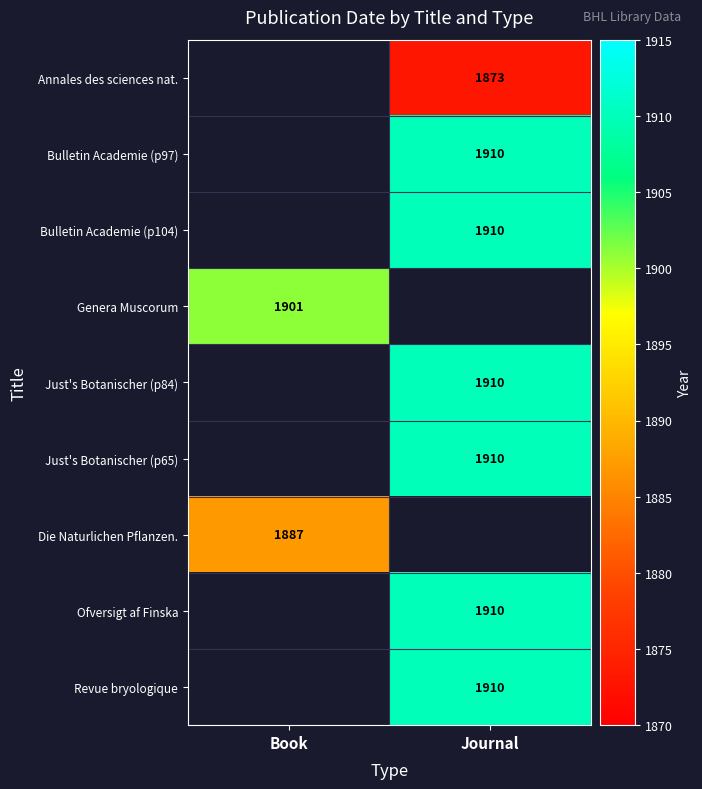

Is it true that Just's Botanischer (p84) equals 1910 at Journal?

True